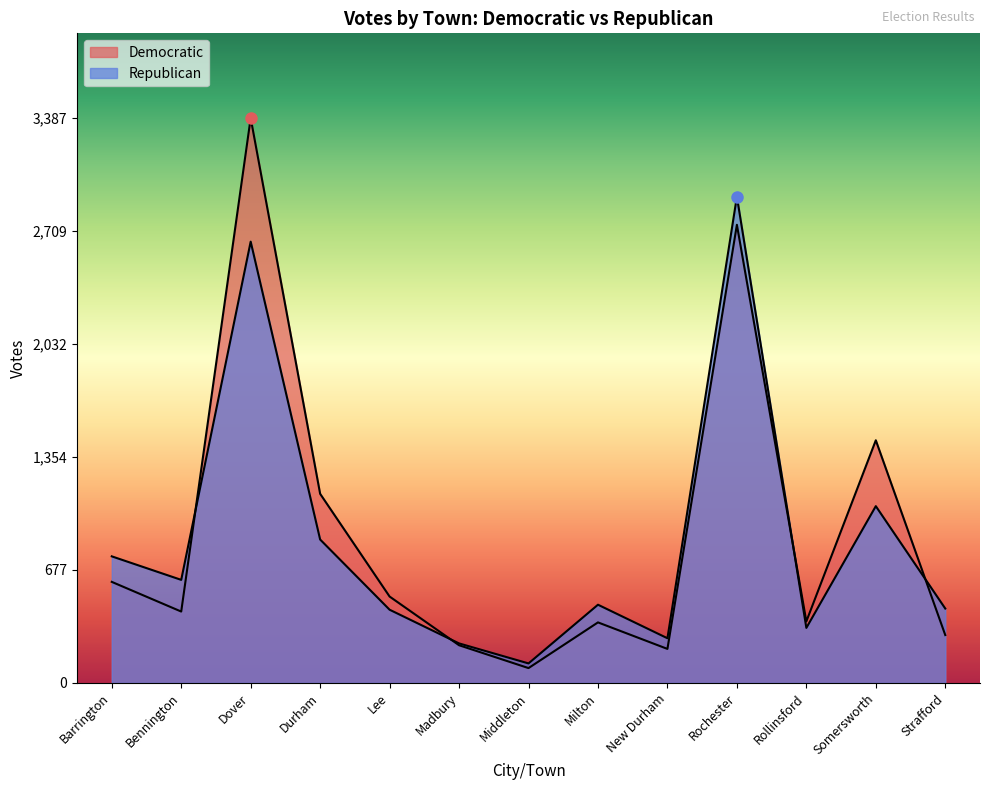

At Somersworth, list the series in order from largest to smallest.

Democratic, Republican